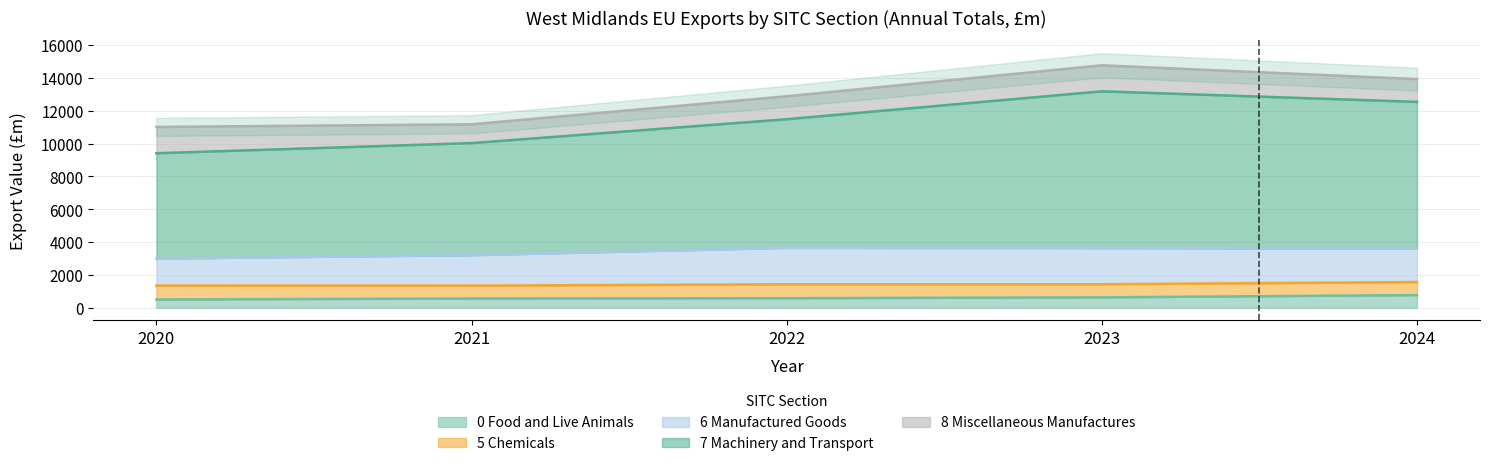

At which label does 5 Chemicals first exceed 799?

2020